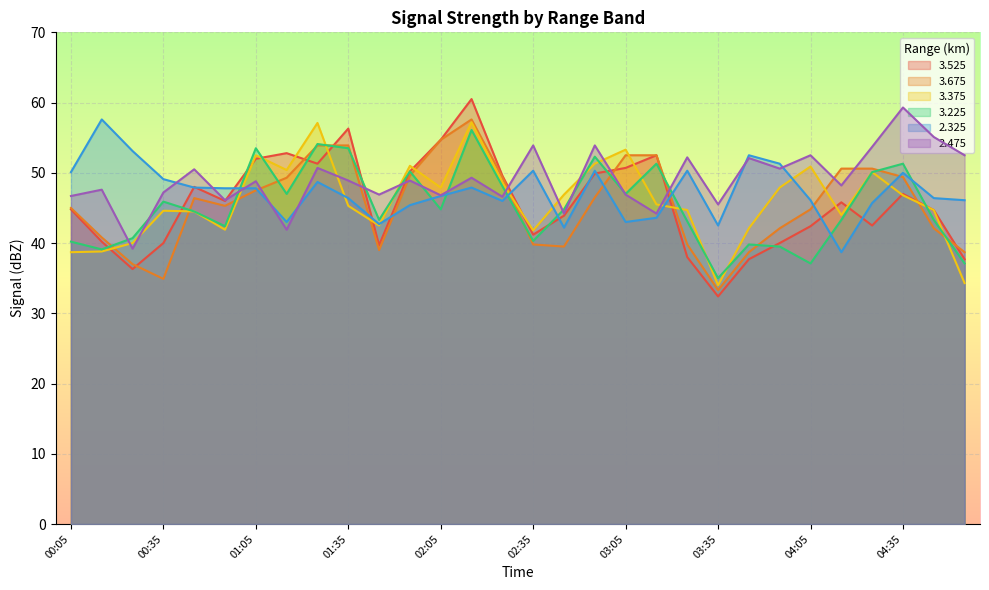

How many series are shown in this chart?

6